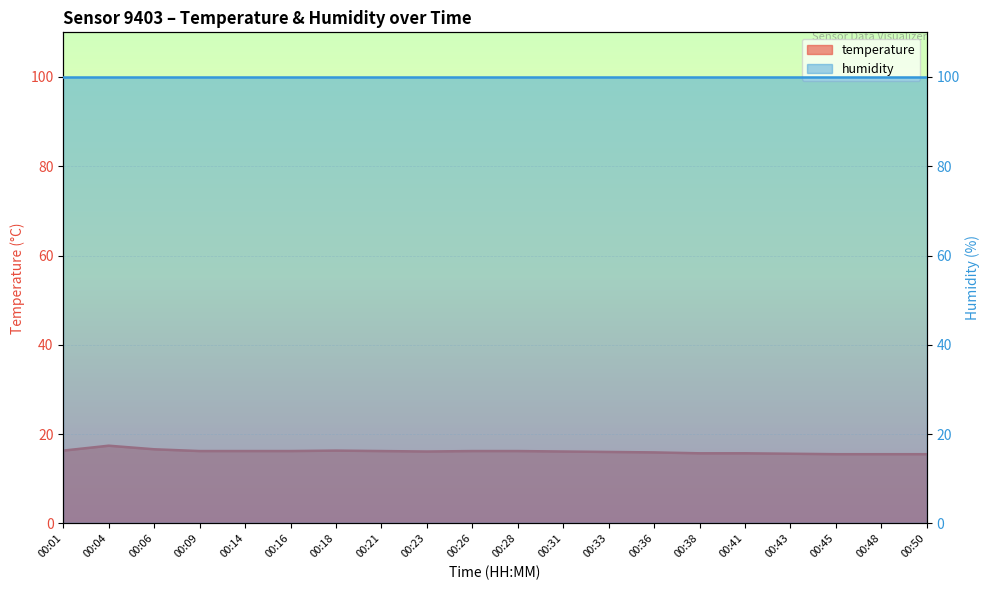

What is the change in value from 00:14 to 00:36?

-0.3